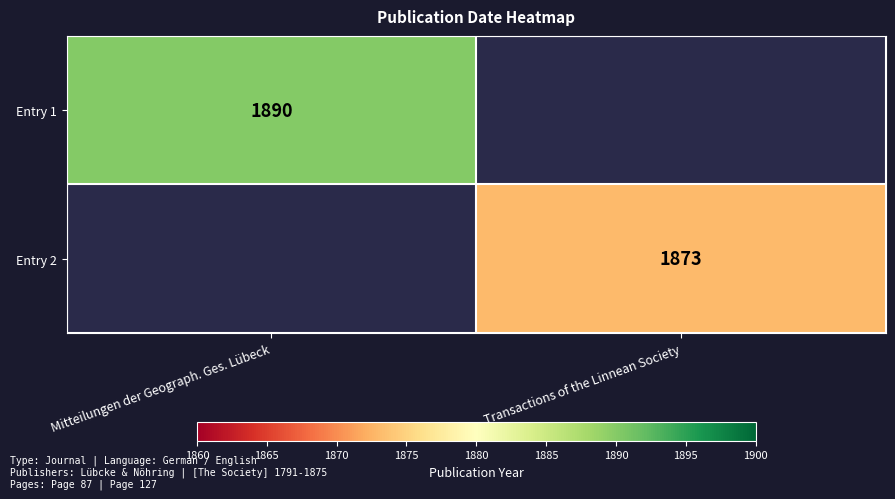

Count the number of categories in the chart.

2